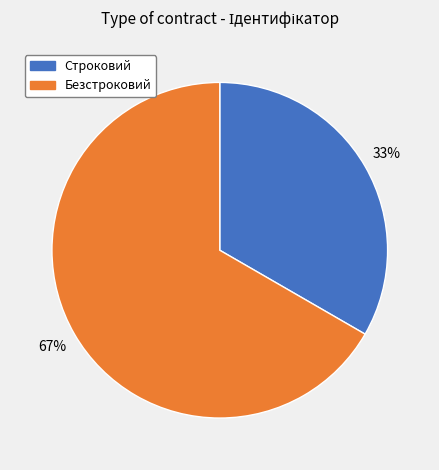

Which category has the biggest portion of the pie?

Безстроковий